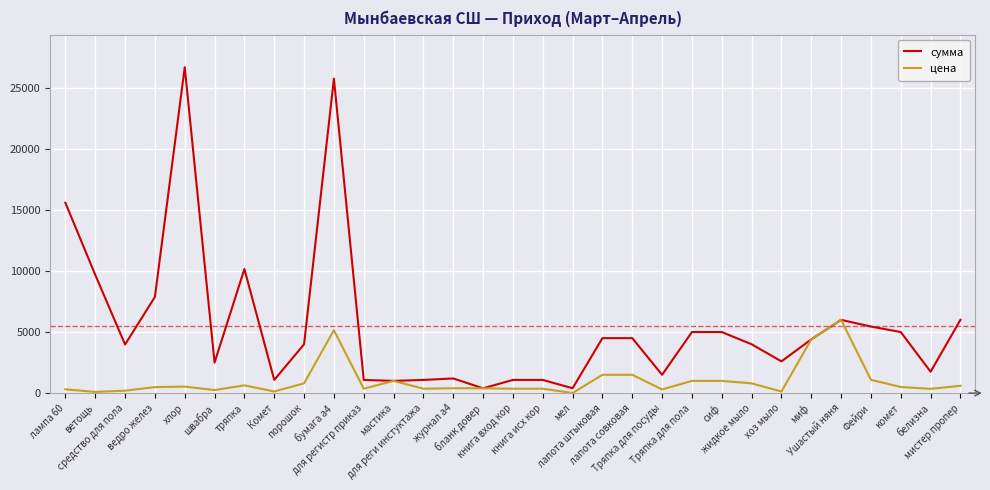

What is the maximum value for сумма?

26685.0